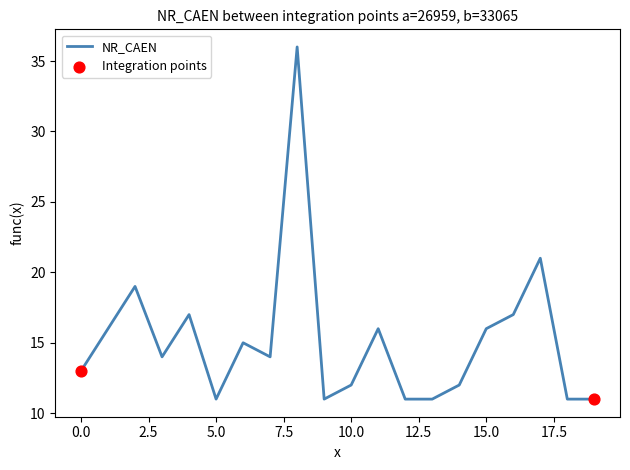

What is the maximum value shown in the chart?

36